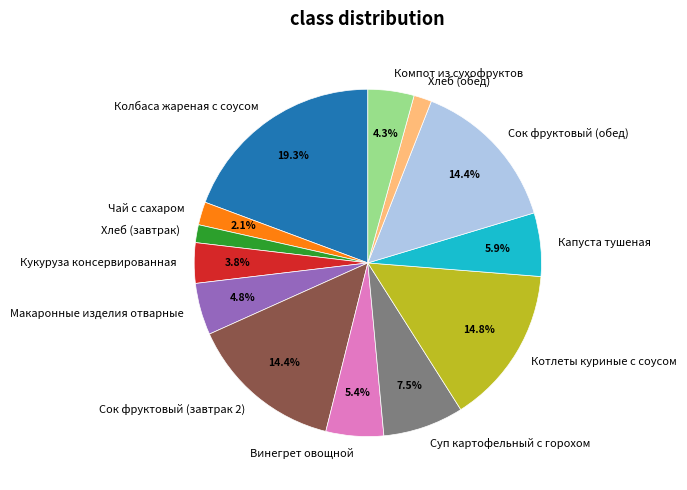

How many slices are in this pie chart?

13